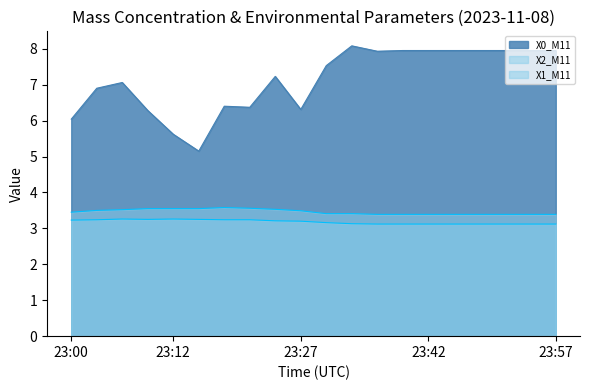

Where is the first local maximum for X2_M11?

23:18